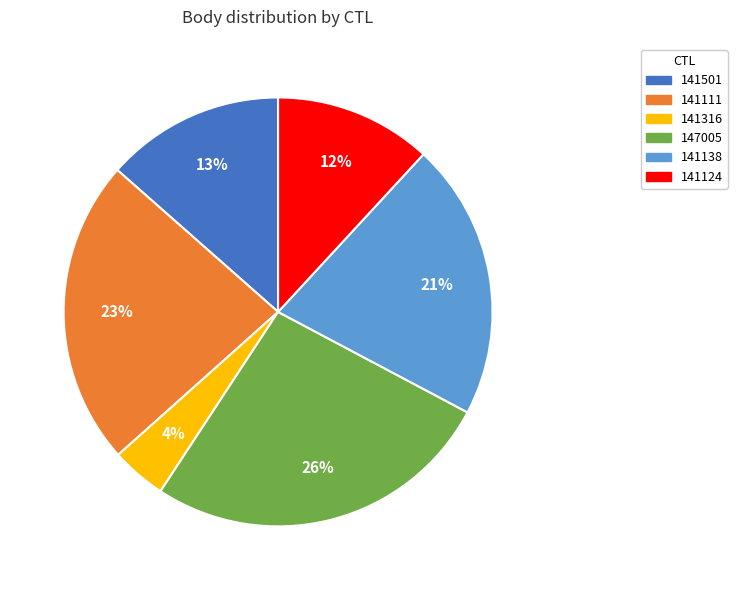

To the nearest percent, what percentage of the pie is 141111?

23%